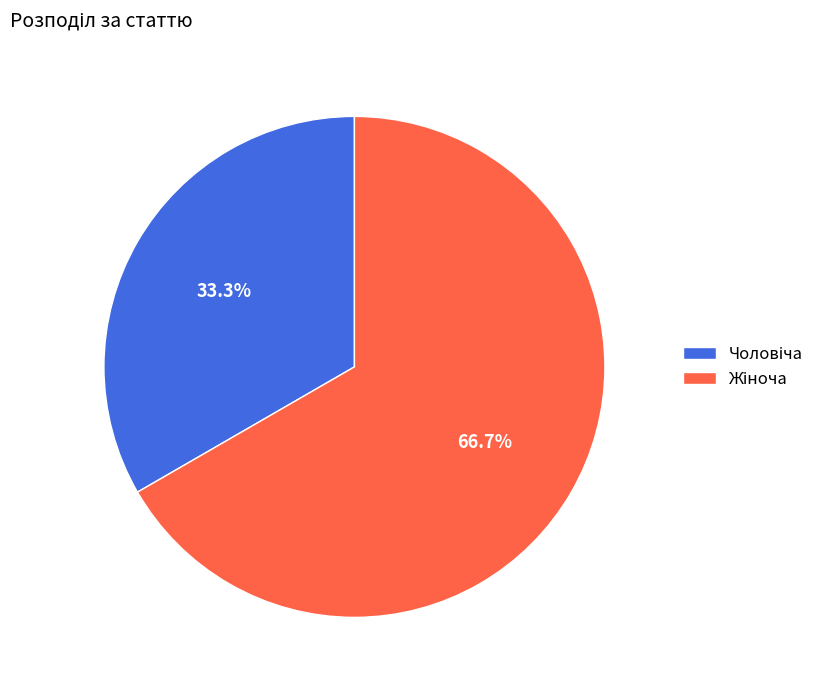

Does any single category account for the majority?

Yes